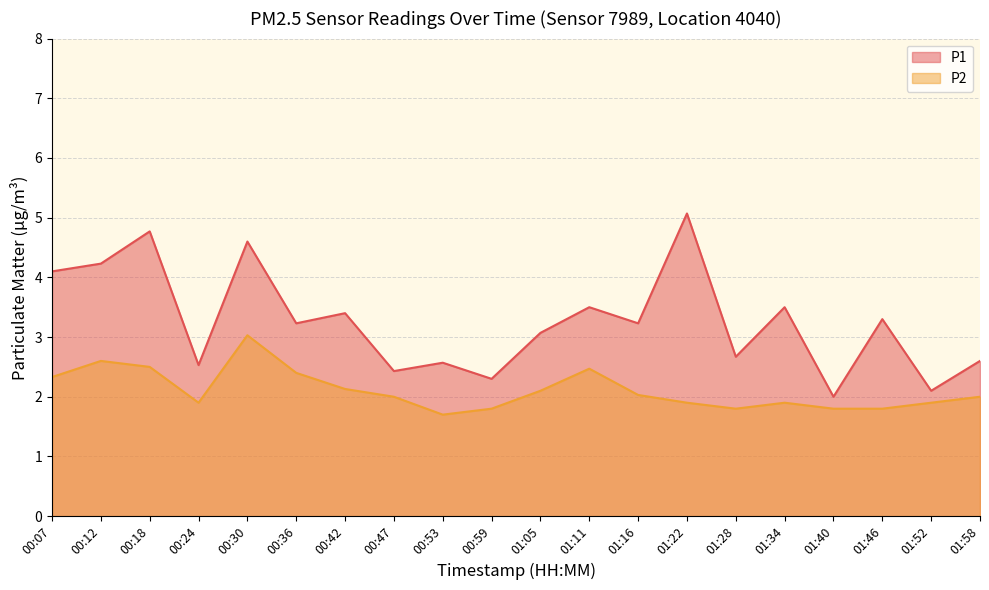

Where is P1 nearest to the value 3?

01:05